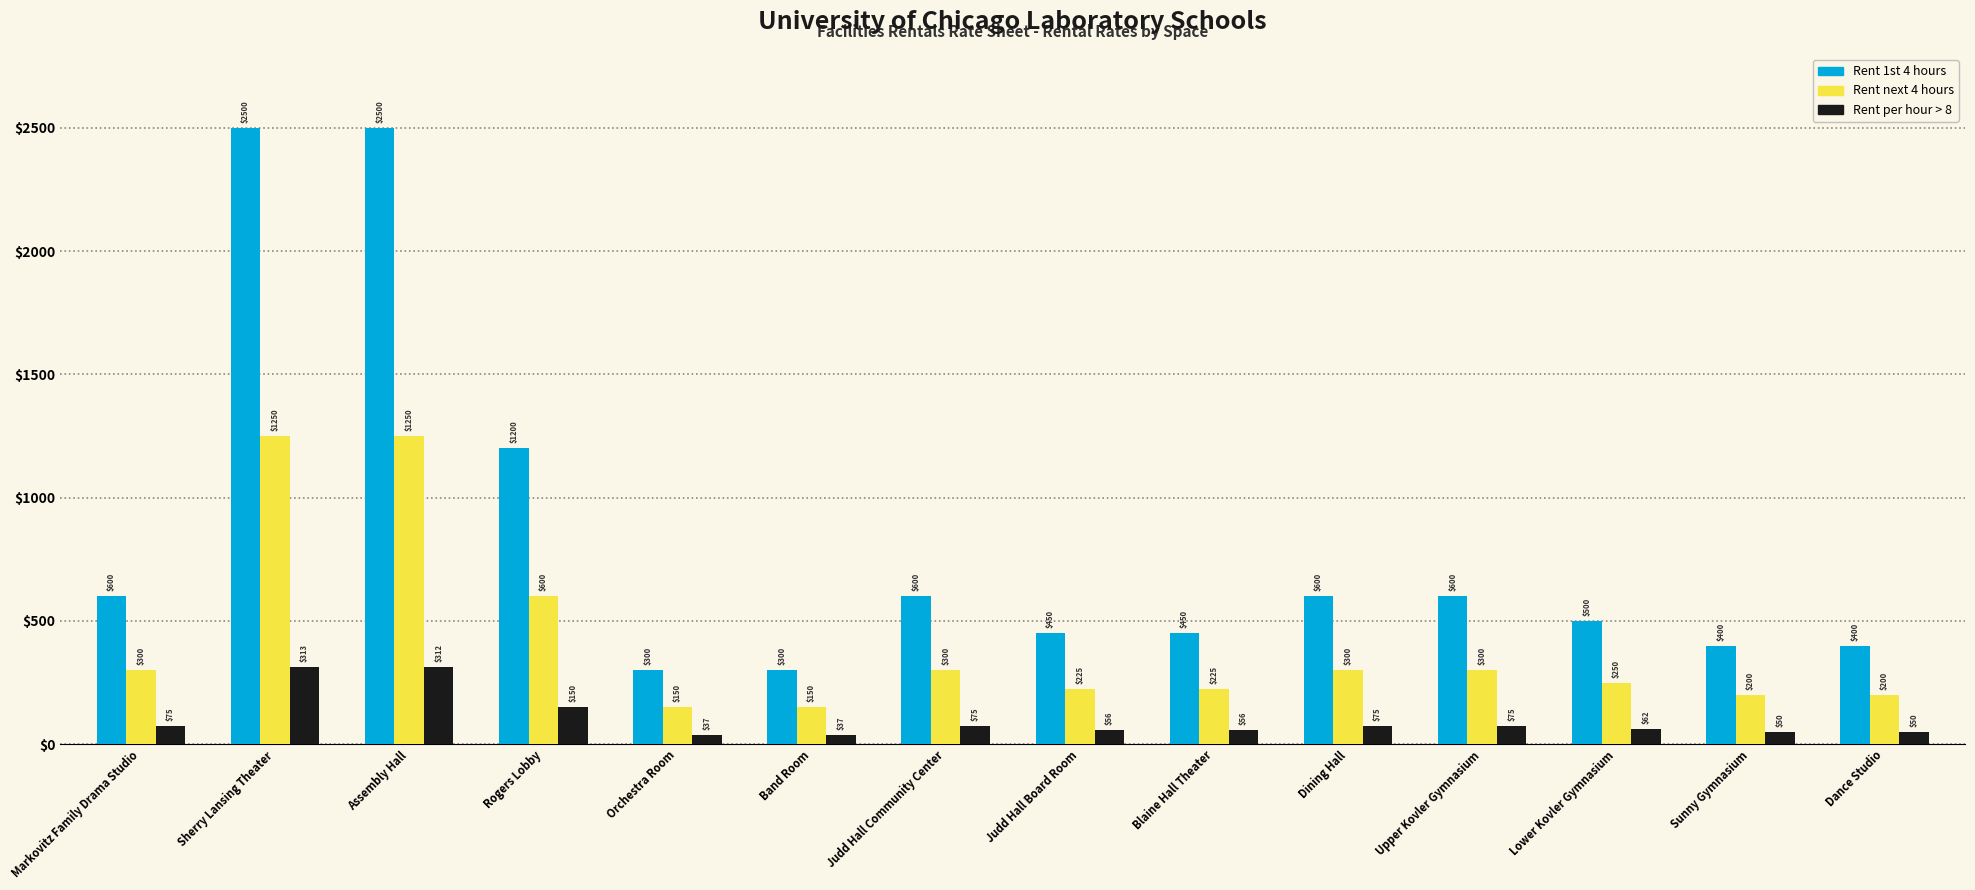

Does the chart contain any negative values?

No